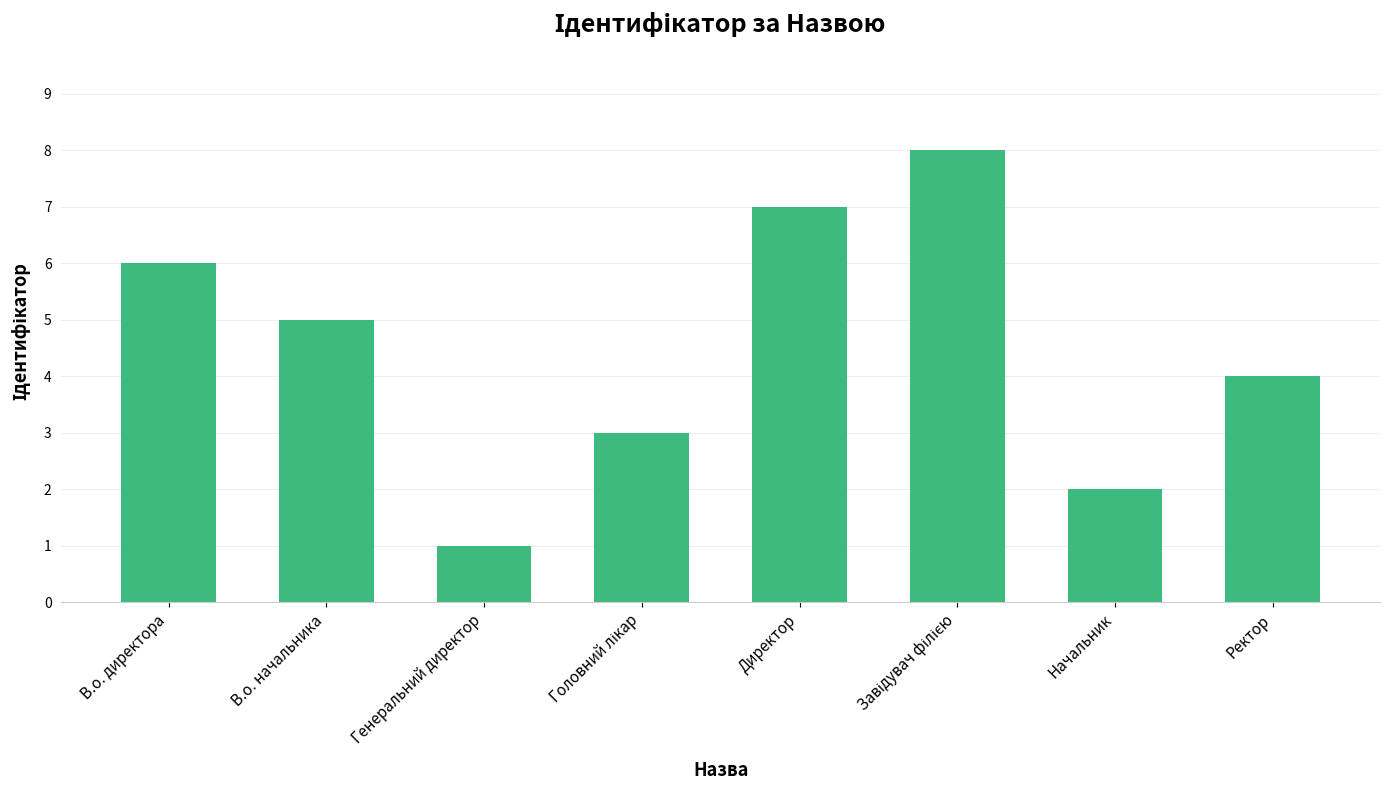

Count the number of data series in this chart.

1